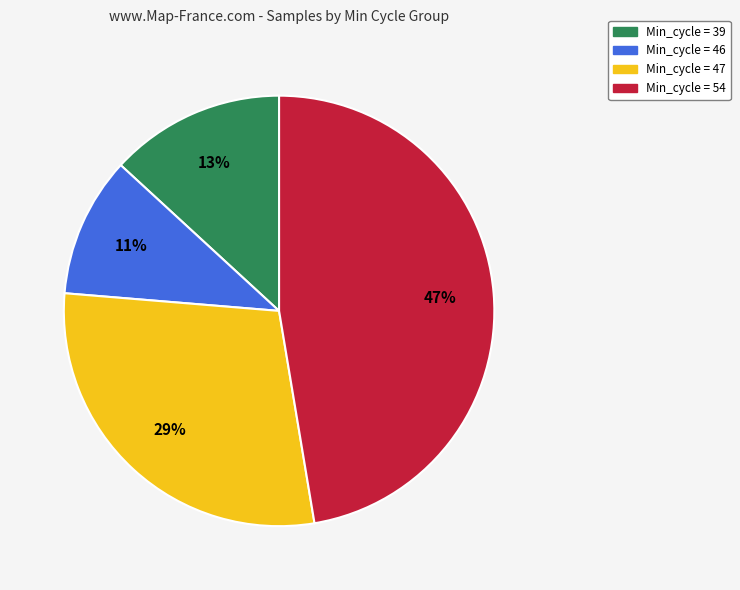

To the nearest percent, what is the average slice percentage?

25%